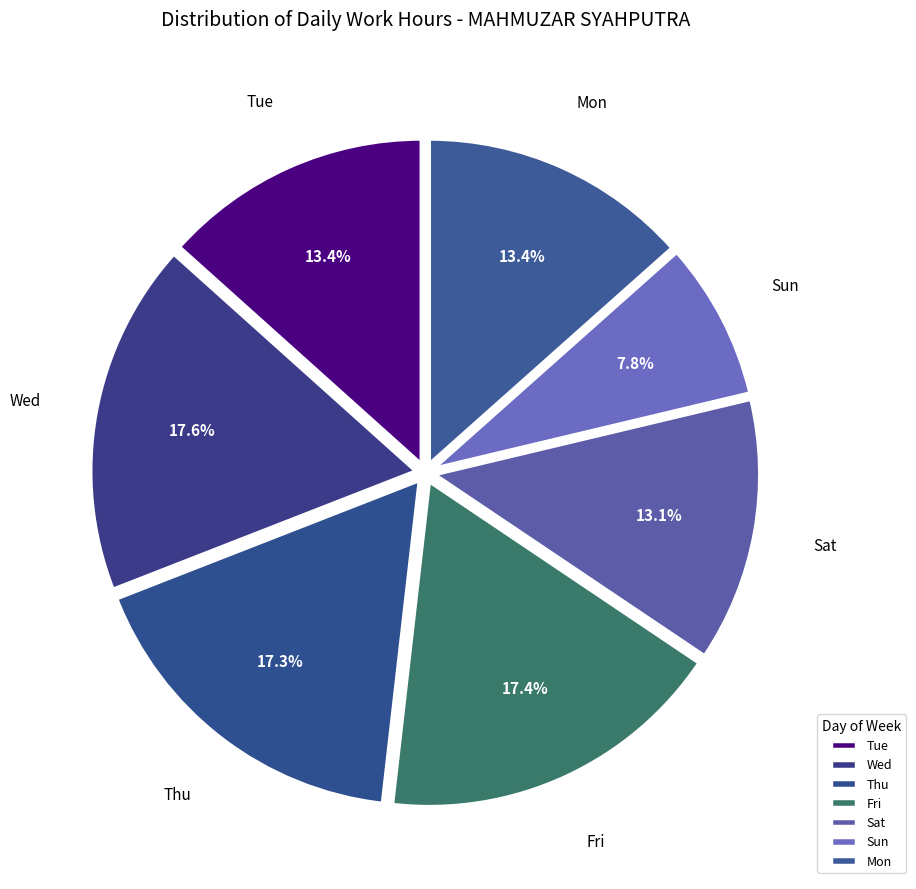

Which category has the smallest portion of the pie?

Sun